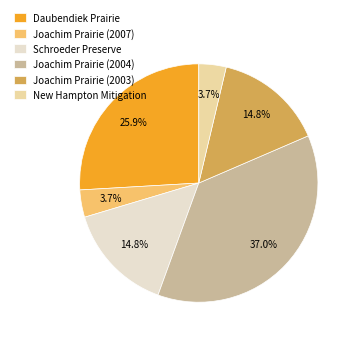

Which slice is the largest?

Joachim Prairie (2004)